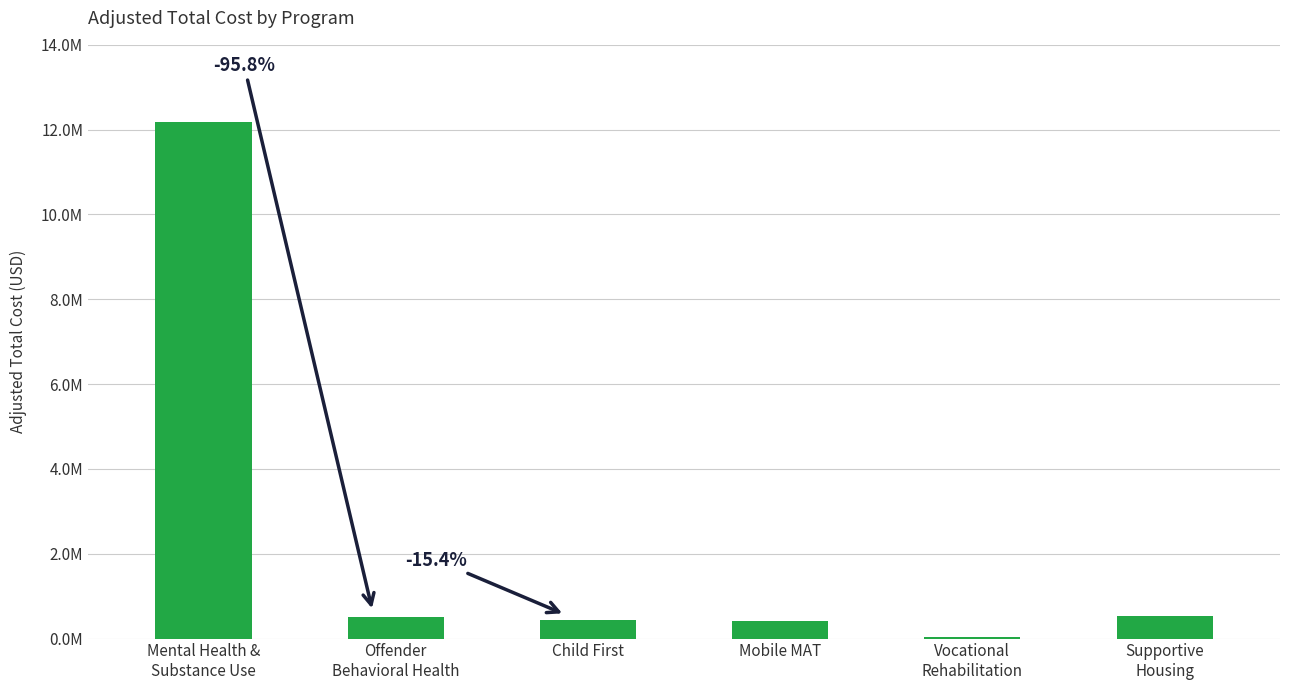

Are the bars horizontal?

No